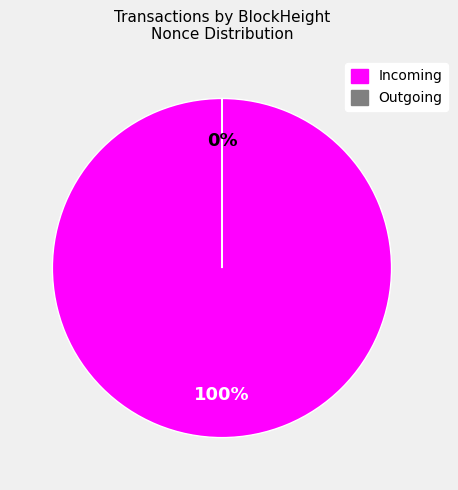

To the nearest percent, what is the average slice percentage?

50%